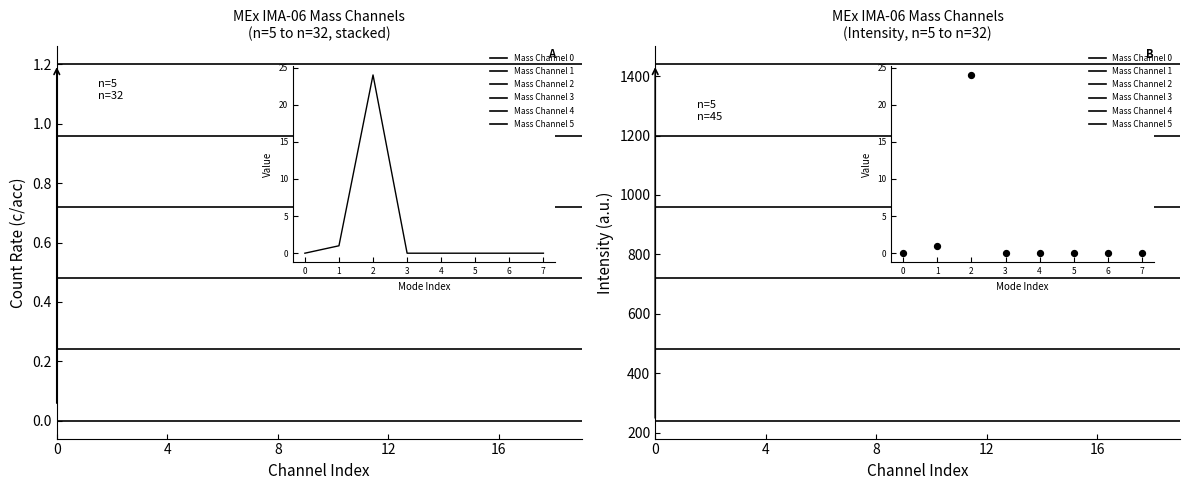

Which series reaches the minimum Y coordinate?

Mass Channel 0